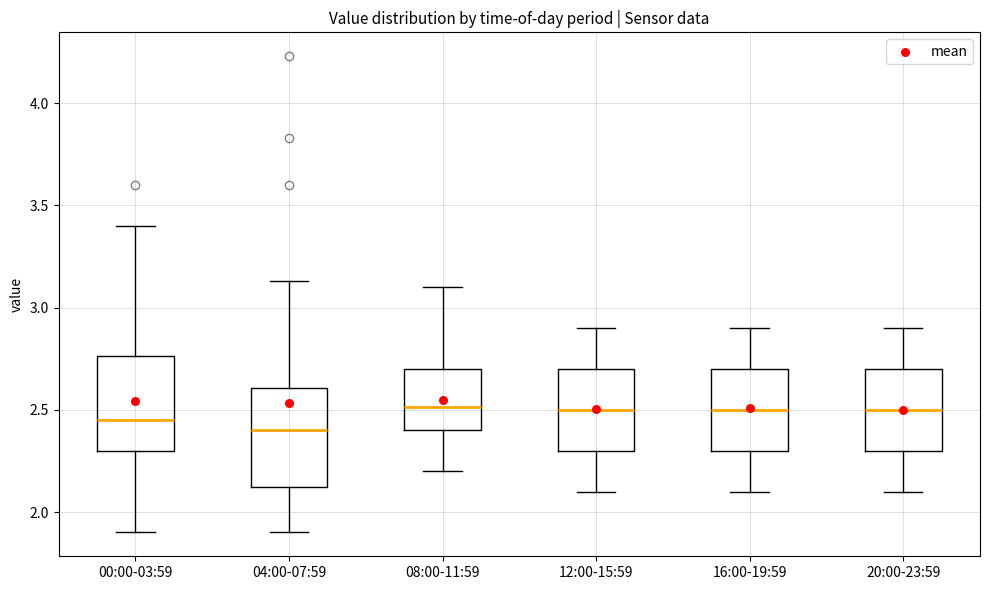

Reading left to right, read every box against the y-axis: the position of its median line, the range the box covers, and the ends of its whiskers. The values are not printed on the chart, so give them approximately, as read against the axis.

00:00-03:59: median 2.45, box 2.30 to 2.75, whiskers 1.90 to 3.40
04:00-07:59: median 2.40, box 2.10 to 2.60, whiskers 1.90 to 3.15
08:00-11:59: median 2.50, box 2.40 to 2.70, whiskers 2.20 to 3.10
12:00-15:59: median 2.50, box 2.30 to 2.70, whiskers 2.10 to 2.90
16:00-19:59: median 2.50, box 2.30 to 2.70, whiskers 2.10 to 2.90
20:00-23:59: median 2.50, box 2.30 to 2.70, whiskers 2.10 to 2.90